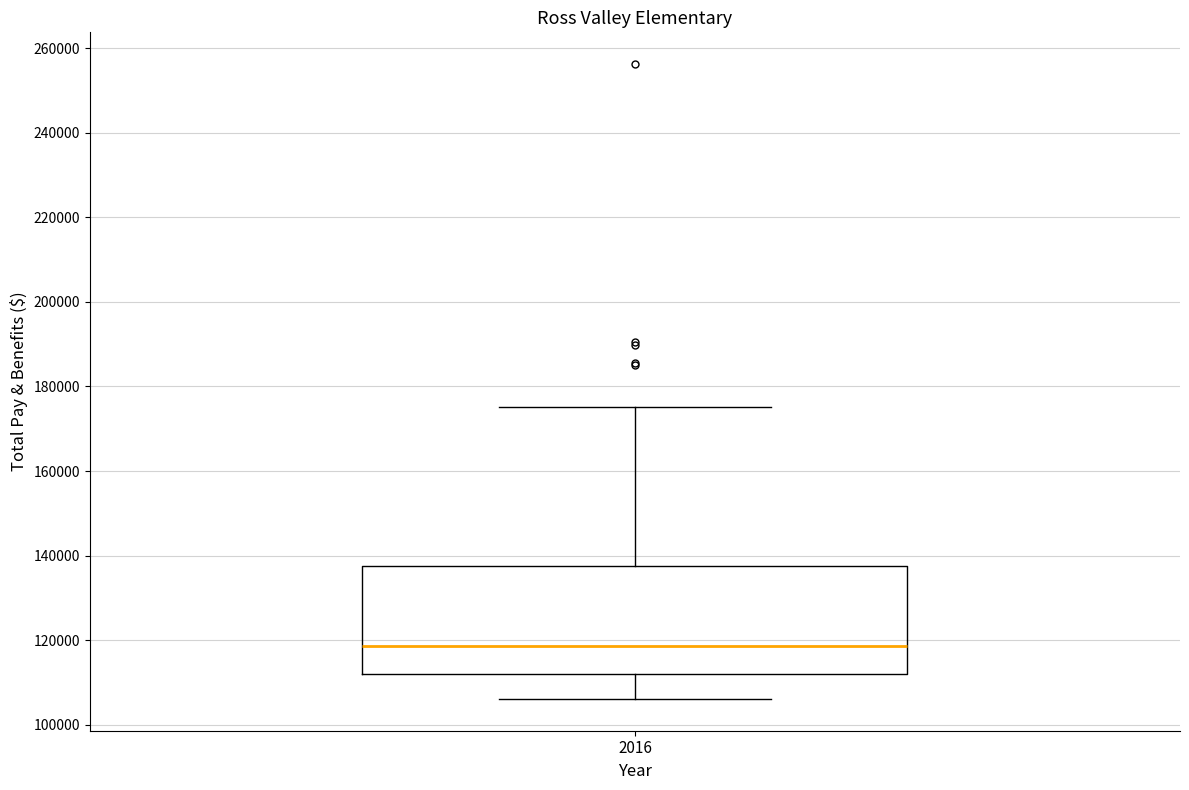

Read this box plot against the y-axis: the position of the median line, the range covered by the box, and the ends of both whiskers. The values are not printed on the chart, so give them approximately, as read against the axis.

median 118000, box 112000 to 138000, whiskers 106000 to 176000